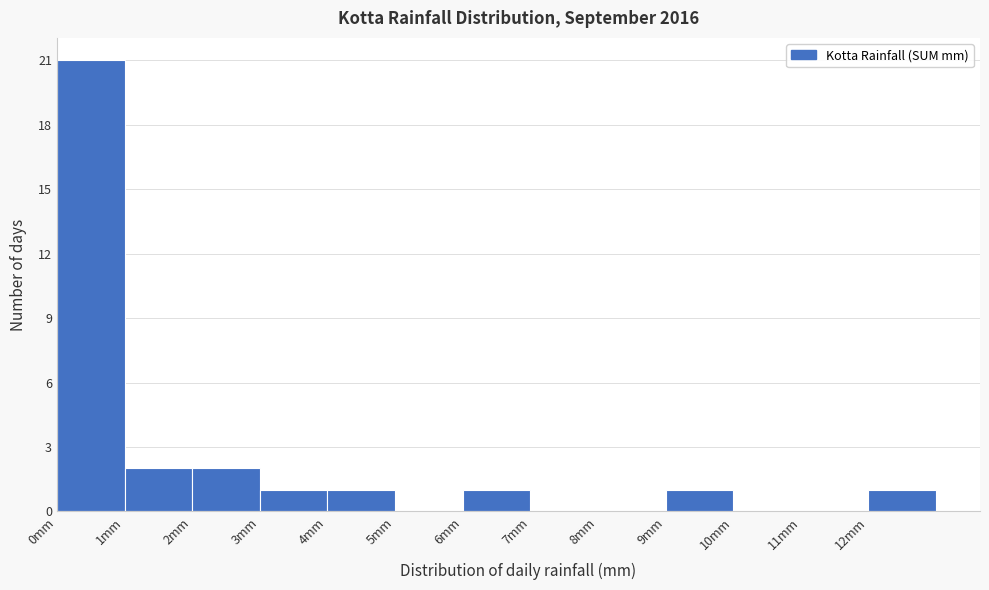

What is the height of the bar covering 0 to 1 on the x-axis? The values are not printed on the chart, so give them approximately, as read against the axis.

21